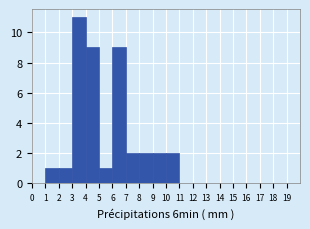

Reading left to right, transcribe this chart: for each bar, give the range it covers on the x-axis and its height. The values are not printed on the chart, so give them approximately, as read against the axis.

0 to 1: 0
1 to 2: 1
2 to 3: 1
3 to 4: 11
4 to 5: 9
5 to 6: 1
6 to 7: 9
7 to 8: 2
8 to 9: 2
9 to 10: 2
10 to 11: 2
11 to 12: 0
12 to 13: 0
13 to 14: 0
14 to 15: 0
15 to 16: 0
16 to 17: 0
17 to 18: 0
18 to 19: 0
19 to 20: 0